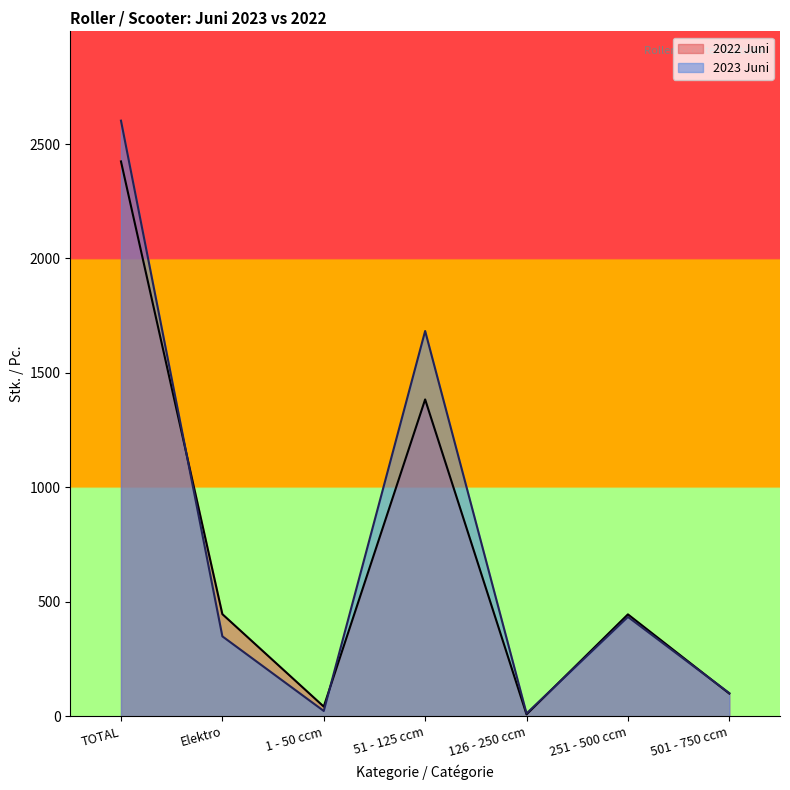

Reading left to right, transcribe all the data shown in this chart.

2022 Juni: 2424	446	42	1384	8	445	99
2023 Juni: 2602	349	23	1683	12	434	101